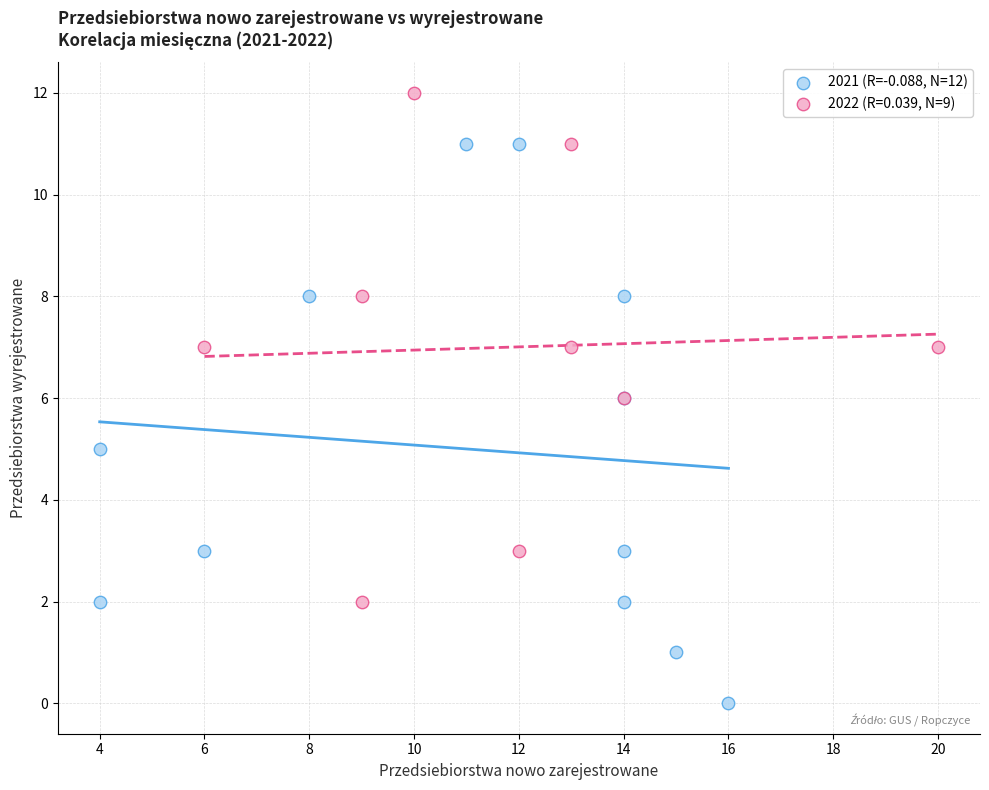

Which series reaches the minimum Y coordinate?

2021 (R=-0.088, N=12)